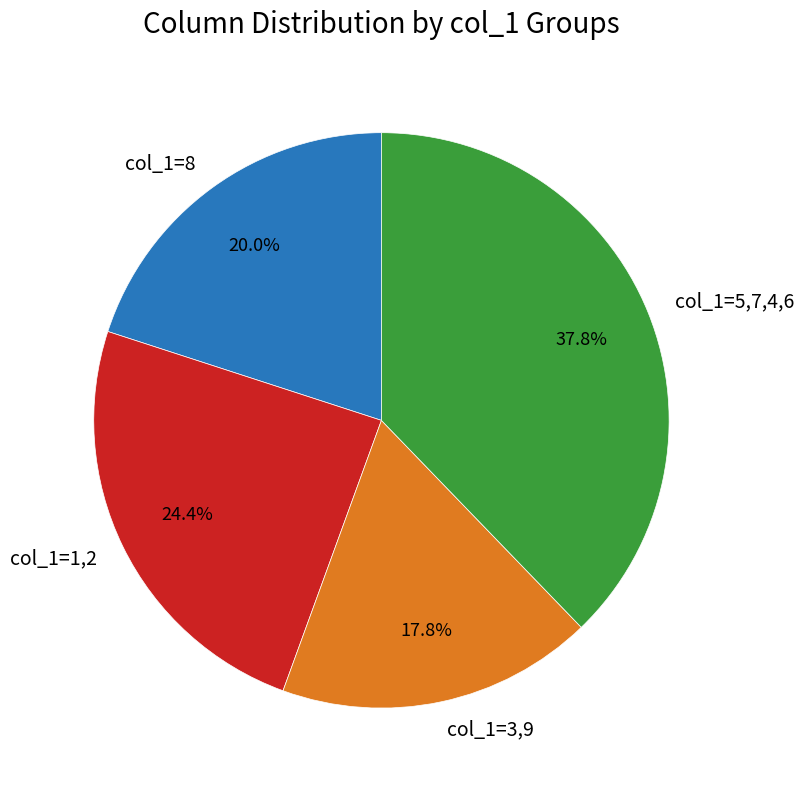

Which has a higher value, col_1=3,9 or col_1=1,2?

col_1=1,2